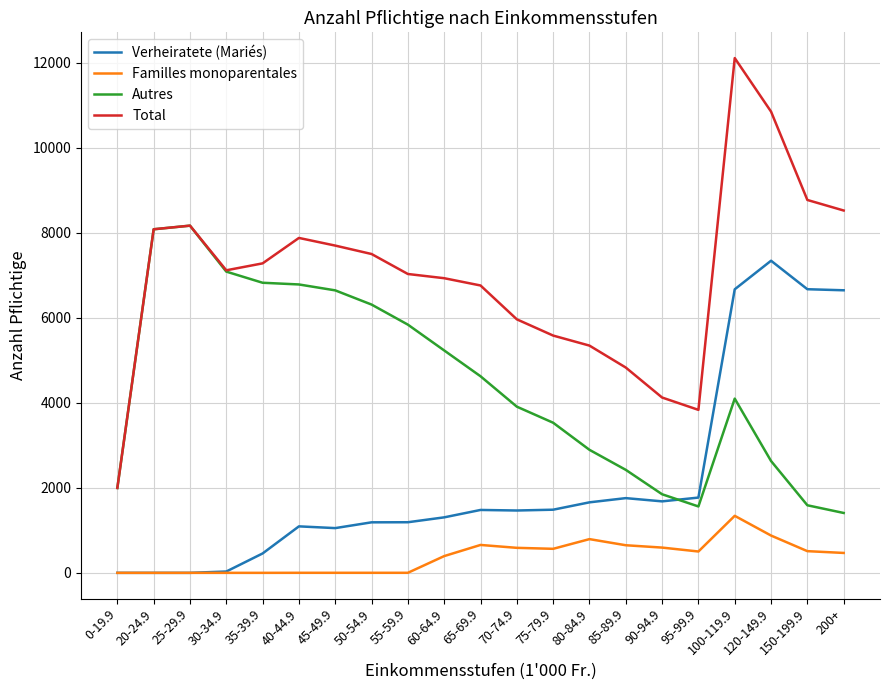

Which category has the highest value in the Verheiratete (Mariés) series?

120-149.9